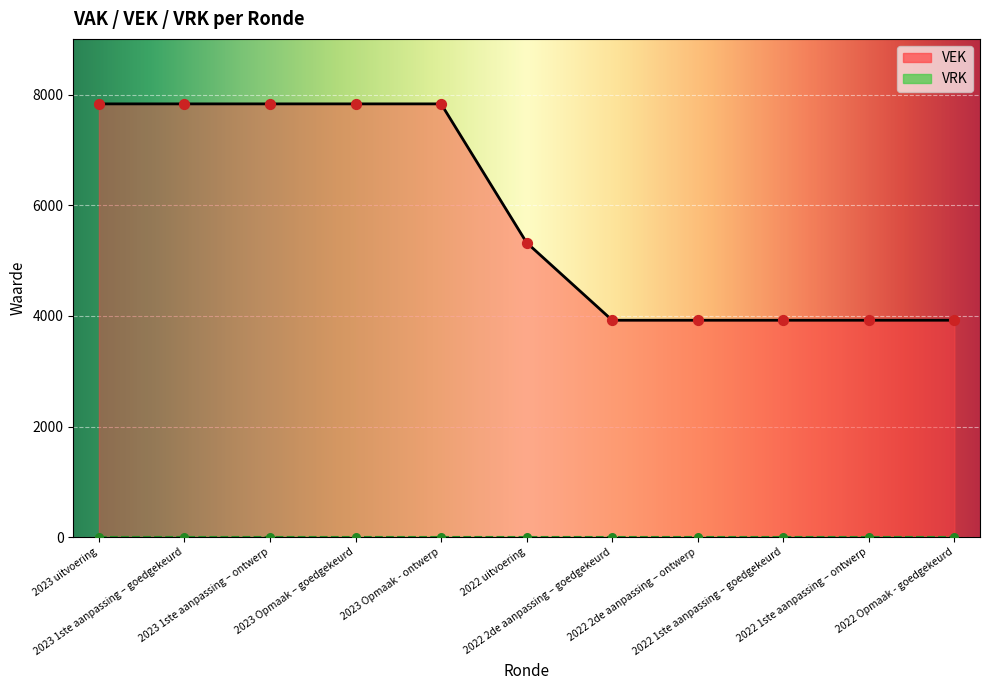

Which has a higher value, 2023 1ste aanpassing – goedgekeurd or 2023 uitvoering?

2023 1ste aanpassing – goedgekeurd